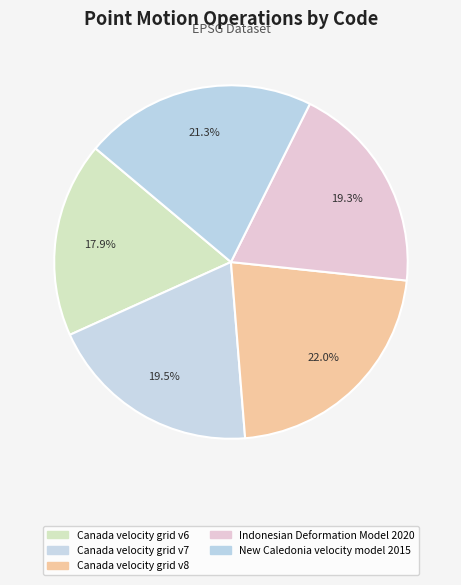

Which category has the smallest portion of the pie?

Canada velocity grid v6